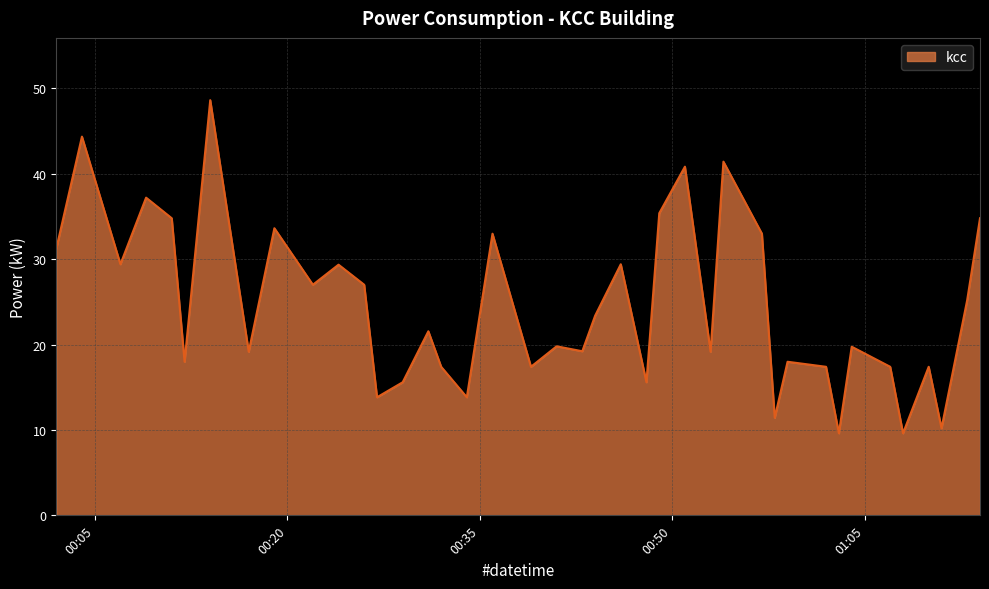

What is the smallest value displayed?

9.6